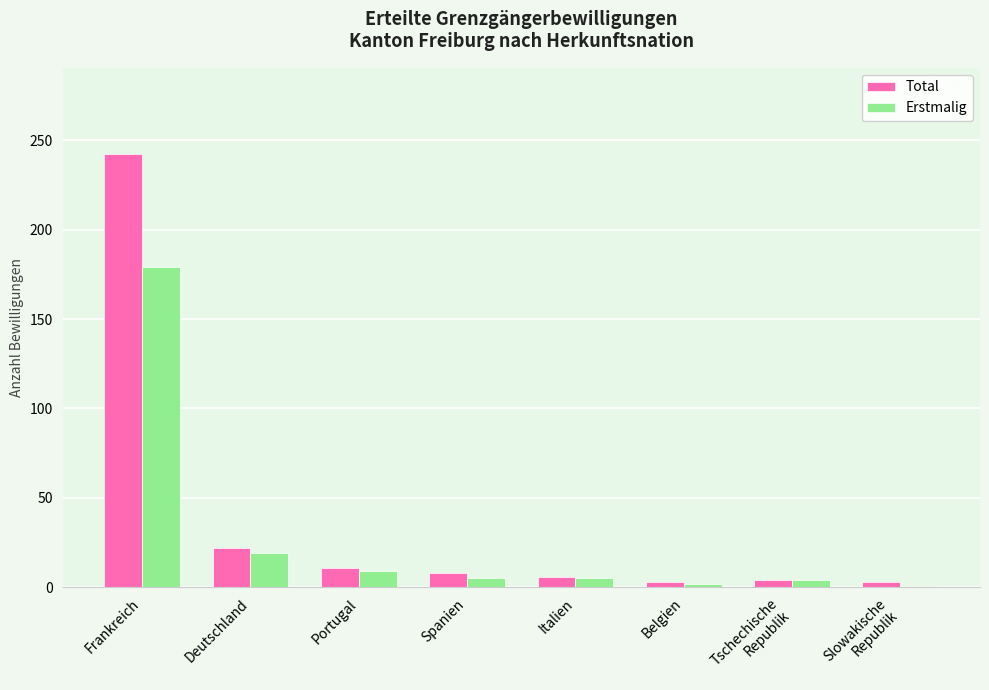

What is the value of the Erstmalig bar at the 2nd from the left?

19